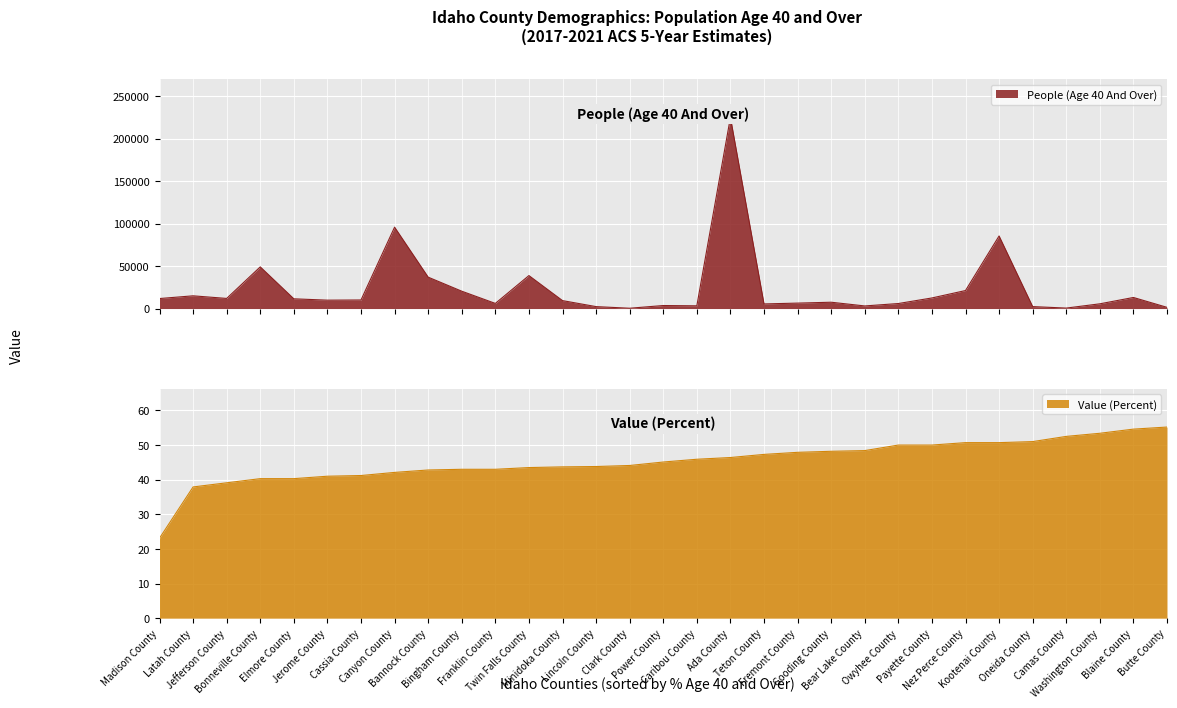

Is the value of Value (Percent) at Latah County greater than the value of People (Age 40 And Over) at Franklin County?

No